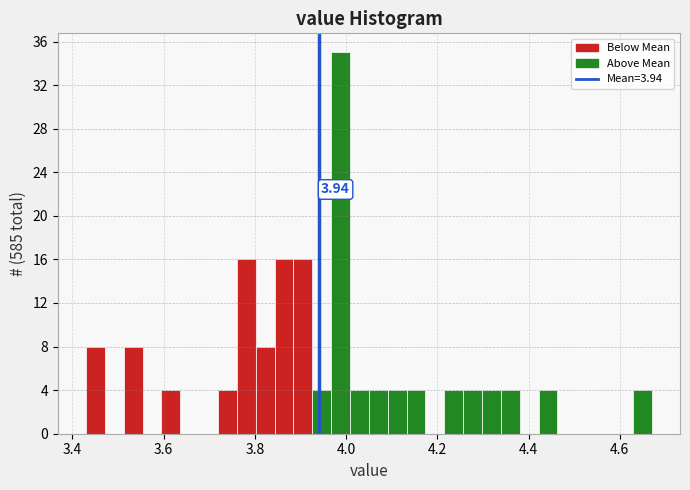

Around what value on the x-axis is the tallest bar? Give the approximate position of its centre, as read against the axis.

3.98